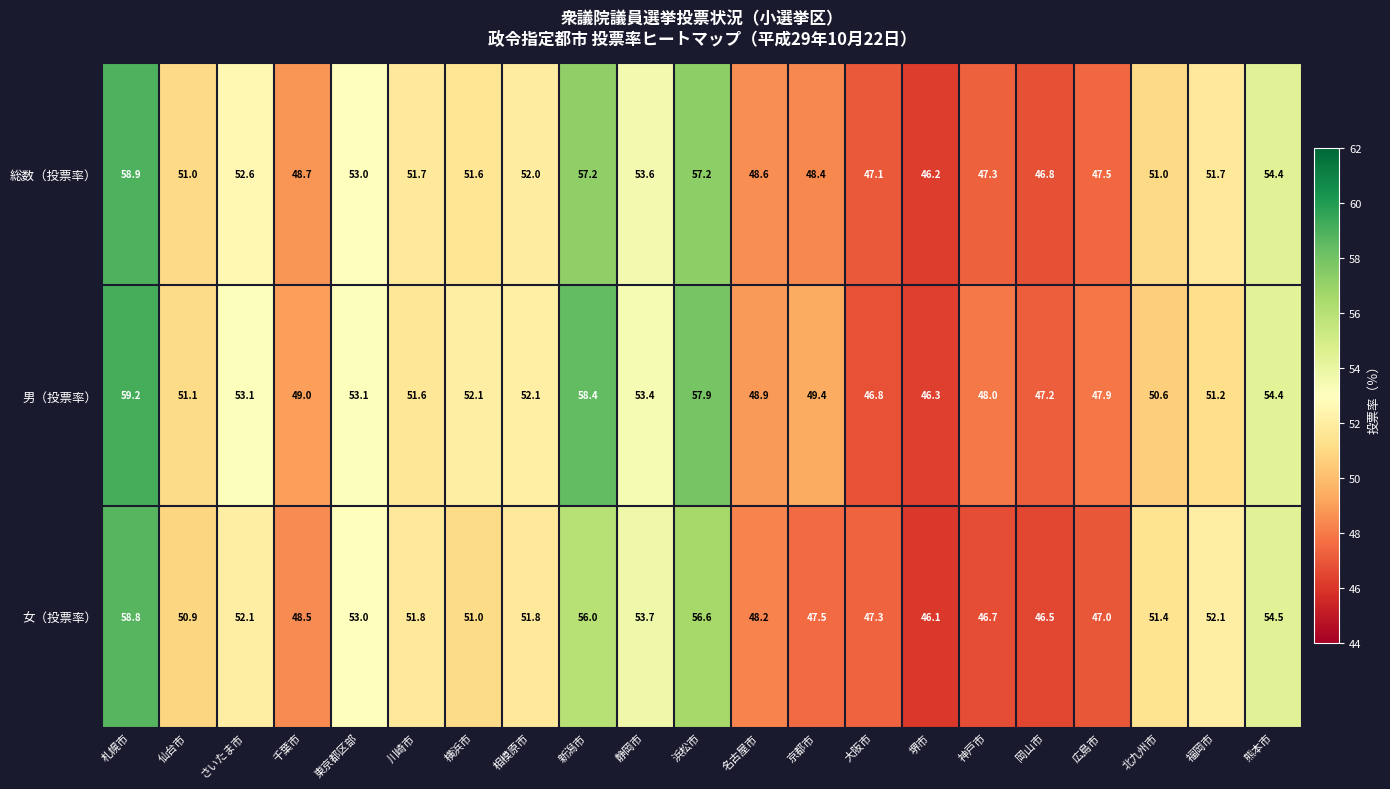

What is the highest value of the 男（投票率） series?

59.2